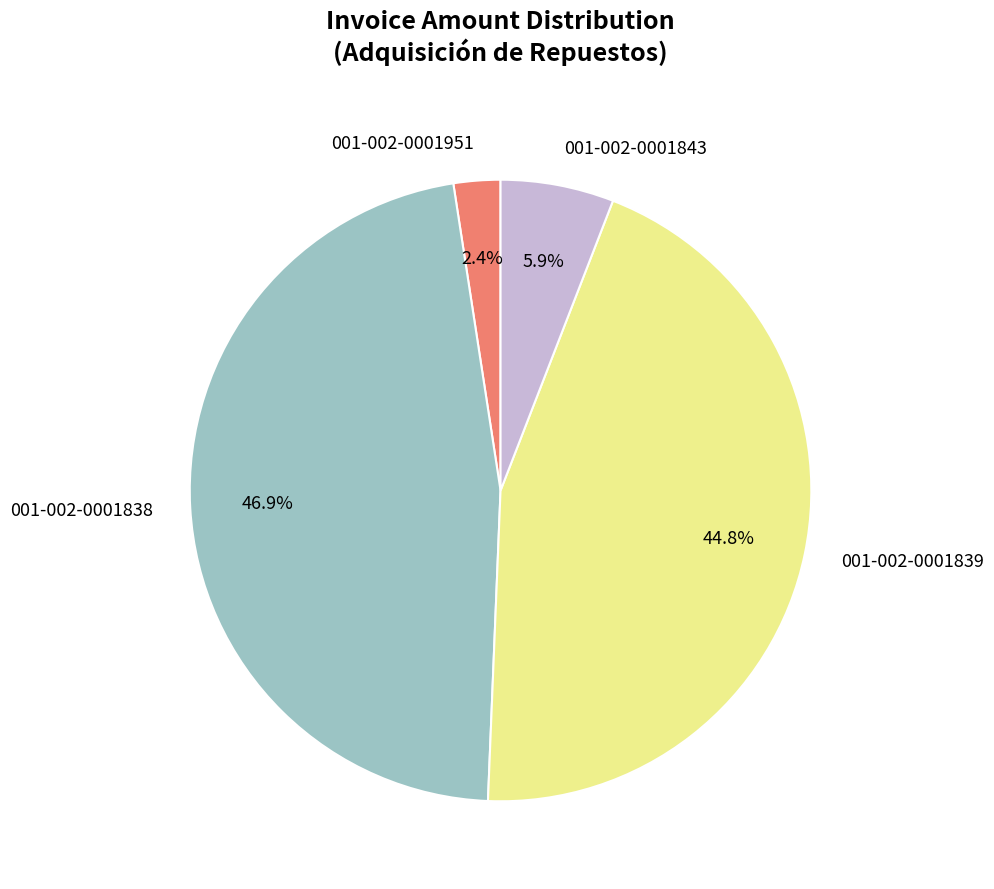

How many segments does this pie chart have?

4